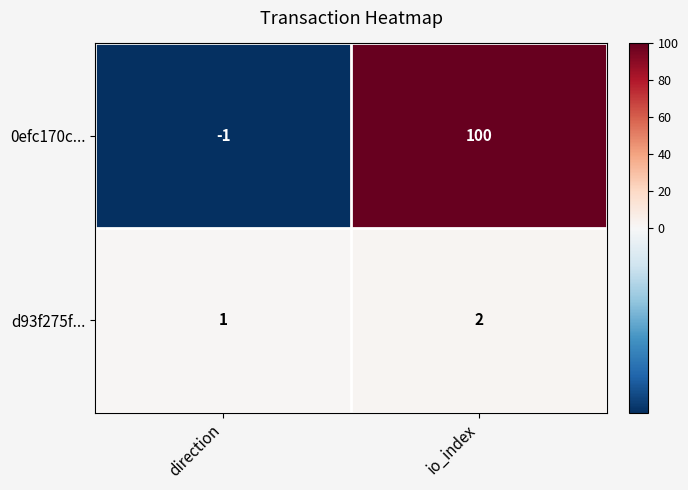

Between direction and io_index, which series saw the biggest shift?

0efc170c...